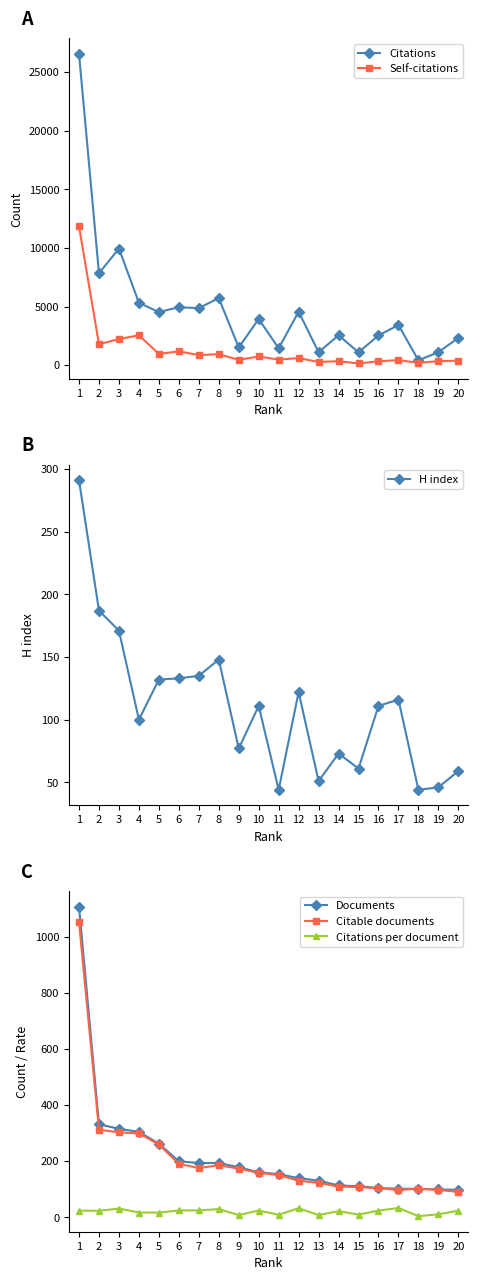

Which series changed the most between 6 and 18?

Citations